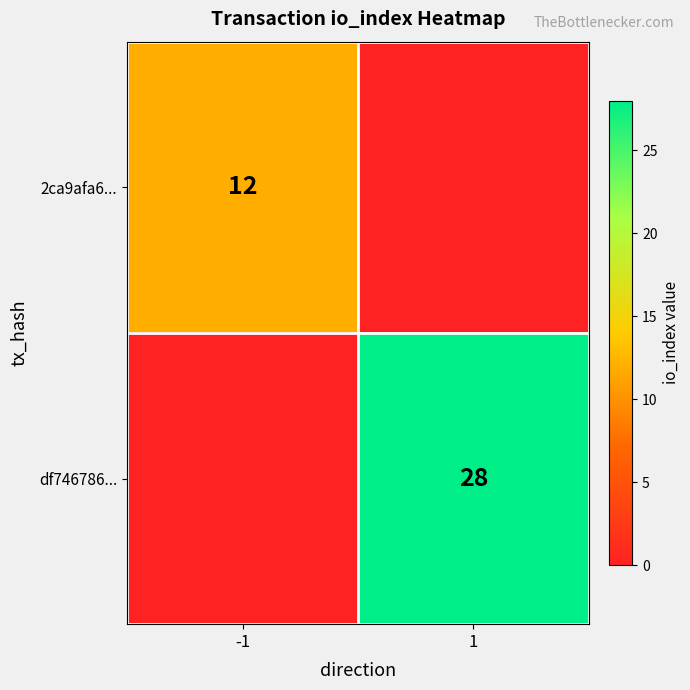

The df746786... series shows 8 at 1. True or false?

False